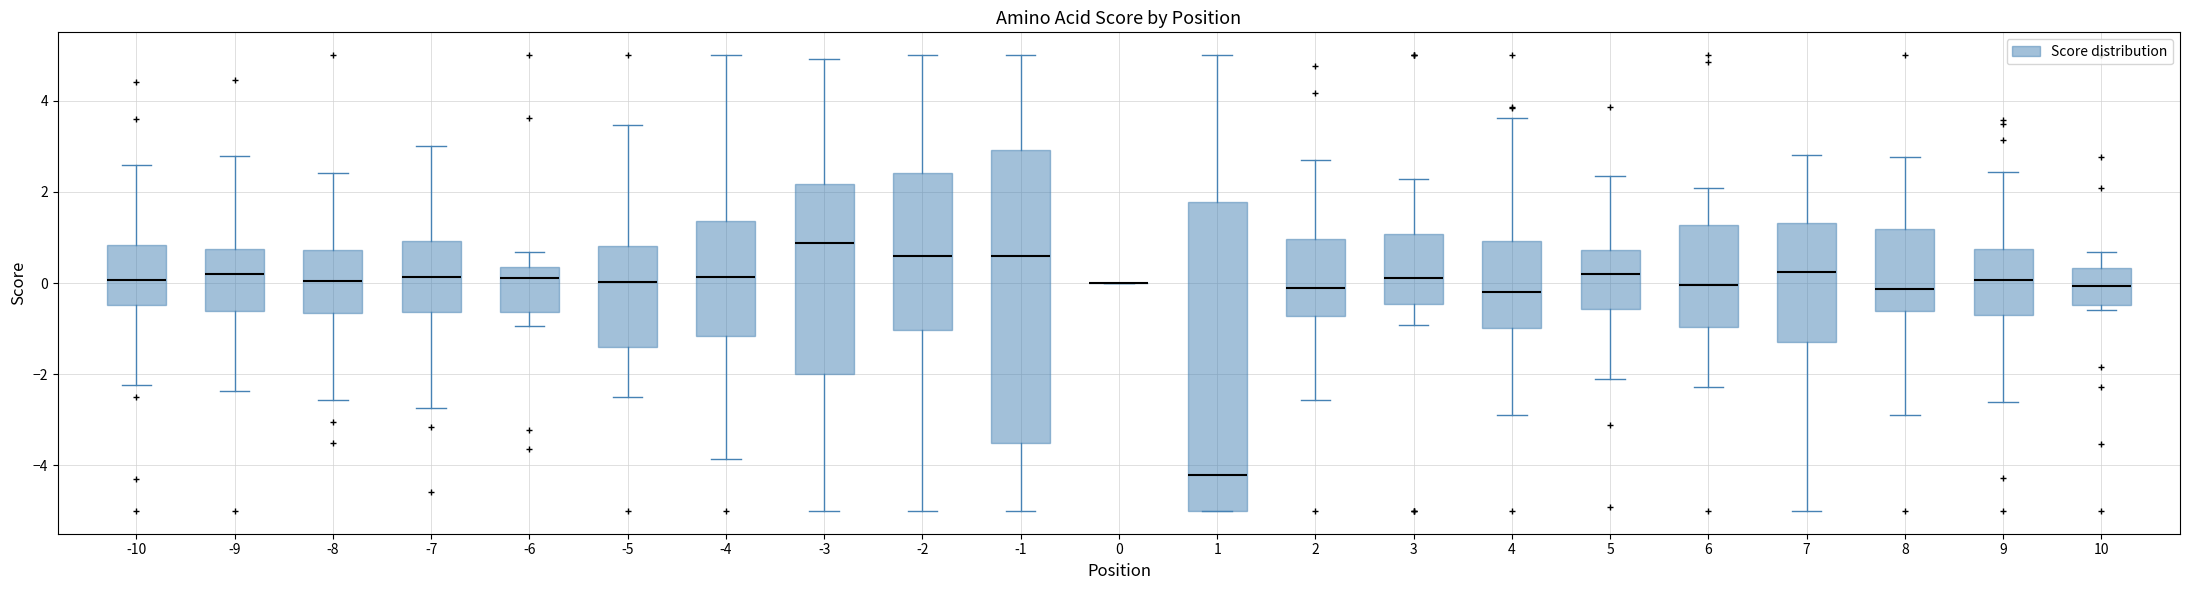

Reading left to right, read every box against the y-axis: the position of its median line, the range the box covers, and the ends of its whiskers. The values are not printed on the chart, so give them approximately, as read against the axis.

-10: median 0.0, box -0.4 to 0.8, whiskers -2.2 to 2.6
-9: median 0.2, box -0.6 to 0.8, whiskers -2.4 to 2.8
-8: median 0.0, box -0.6 to 0.8, whiskers -2.6 to 2.4
-7: median 0.2, box -0.6 to 1.0, whiskers -2.8 to 3.0
-6: median 0.2, box -0.6 to 0.4, whiskers -1.0 to 0.6
-5: median 0.0, box -1.4 to 0.8, whiskers -2.4 to 3.4
-4: median 0.2, box -1.2 to 1.4, whiskers -3.8 to 5.0
-3: median 0.8, box -2.0 to 2.2, whiskers -5.0 to 5.0
-2: median 0.6, box -1.0 to 2.4, whiskers -5.0 to 5.0
-1: median 0.6, box -3.6 to 3.0, whiskers -5.0 to 5.0
0: box collapsed to a line at 0.0, whiskers 0.0 to 0.0
1: median -4.2, box -5.0 to 1.8, whiskers -5.0 to 5.0
2: median -0.2, box -0.8 to 1.0, whiskers -2.6 to 2.6
3: median 0.2, box -0.4 to 1.0, whiskers -1.0 to 2.2
4: median -0.2, box -1.0 to 1.0, whiskers -2.8 to 3.6
5: median 0.2, box -0.6 to 0.8, whiskers -2.0 to 2.4
6: median 0.0, box -1.0 to 1.2, whiskers -2.2 to 2.0
7: median 0.2, box -1.2 to 1.4, whiskers -5.0 to 2.8
8: median -0.2, box -0.6 to 1.2, whiskers -2.8 to 2.8
9: median 0.0, box -0.8 to 0.8, whiskers -2.6 to 2.4
10: median 0.0, box -0.4 to 0.4, whiskers -0.6 to 0.6